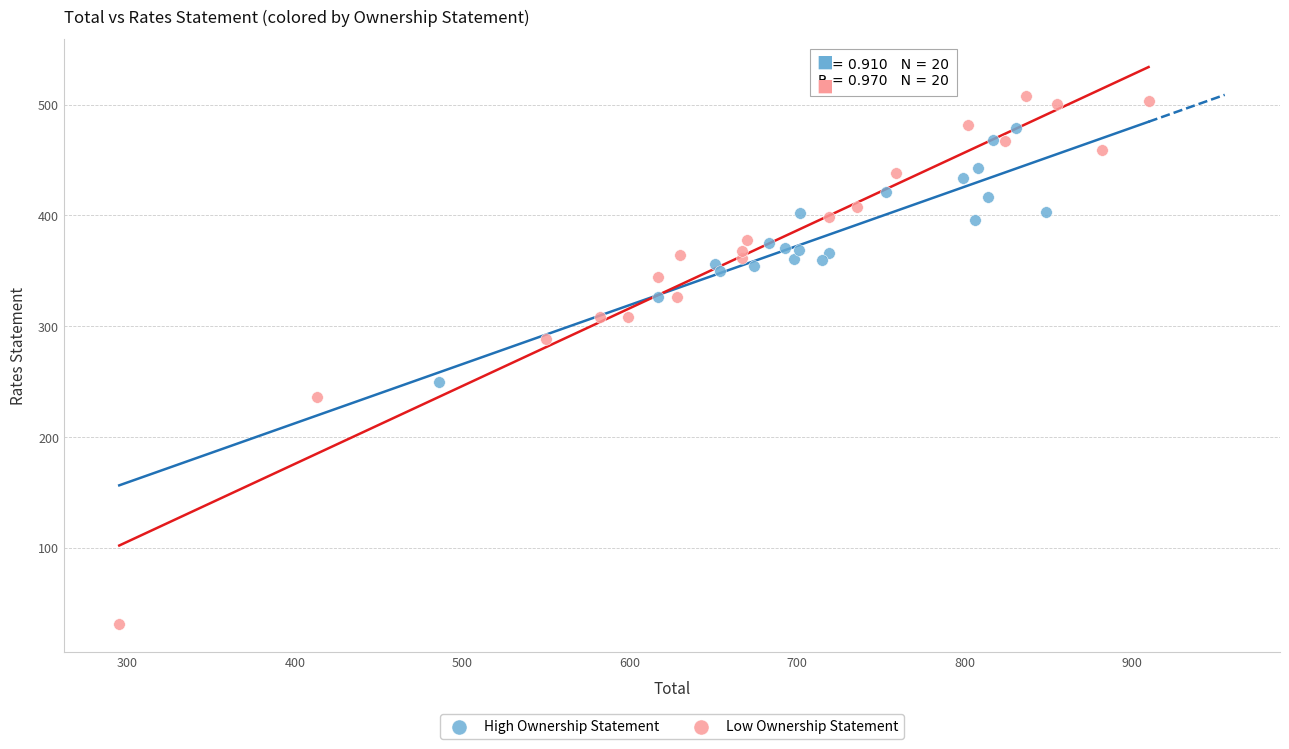

Which series contains the highest Y value?

Low Ownership Statement